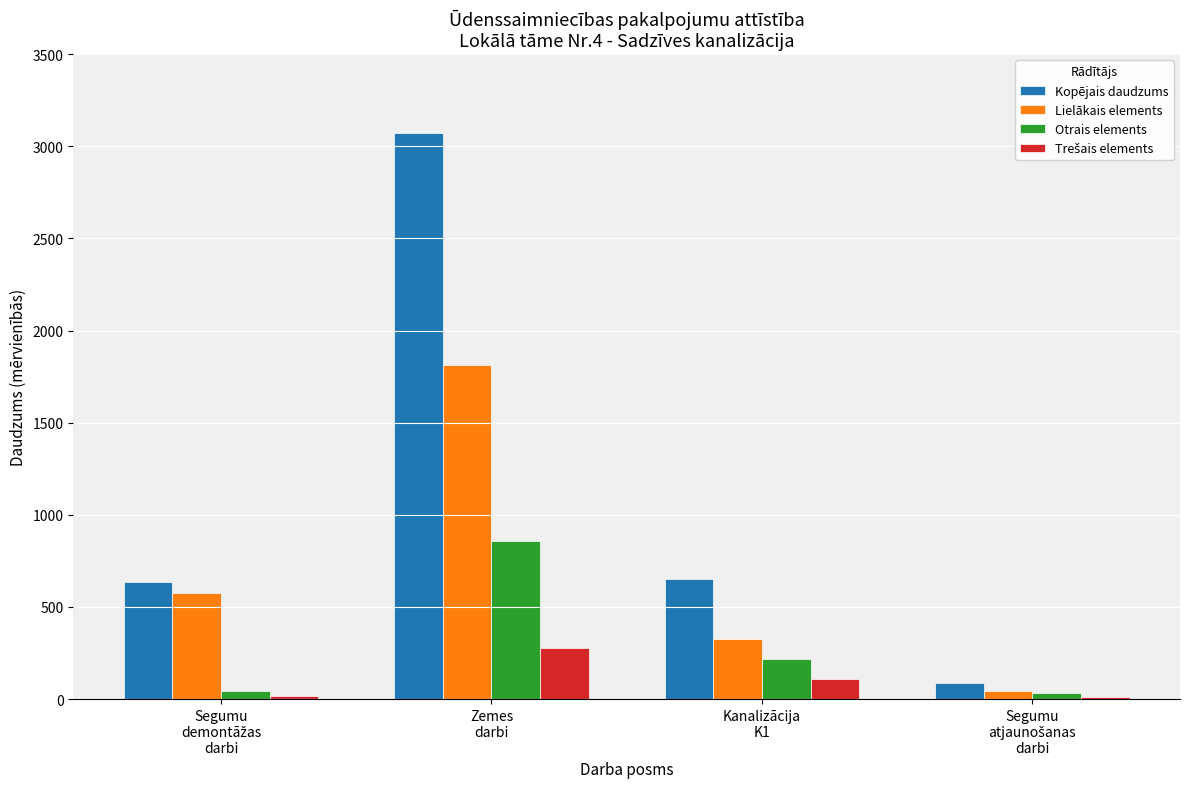

Which series has the largest total across all categories?

Kopējais daudzums